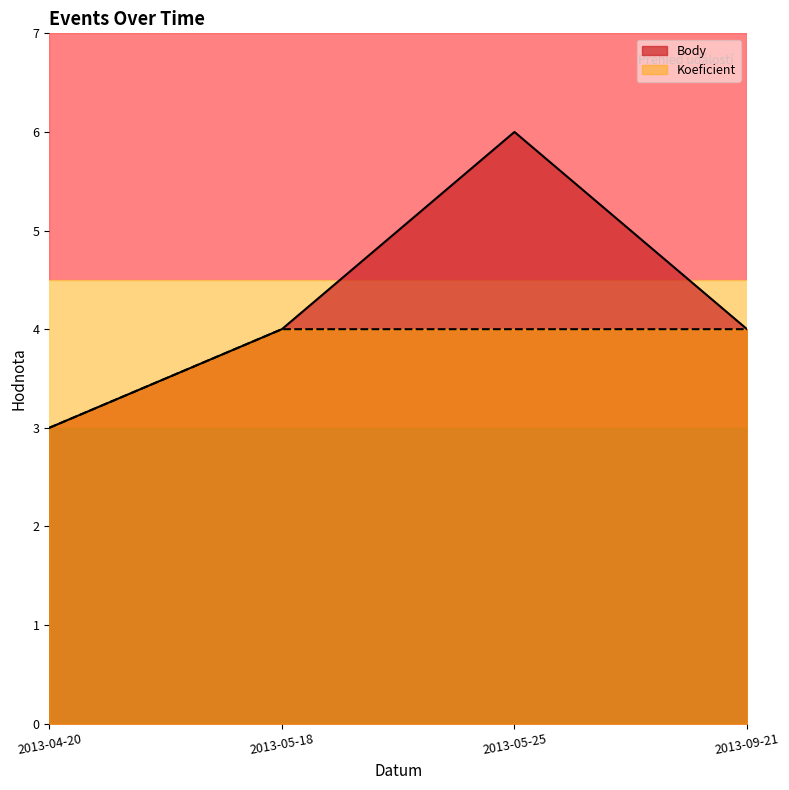

Does the chart display data point markers on the line(s)?

No